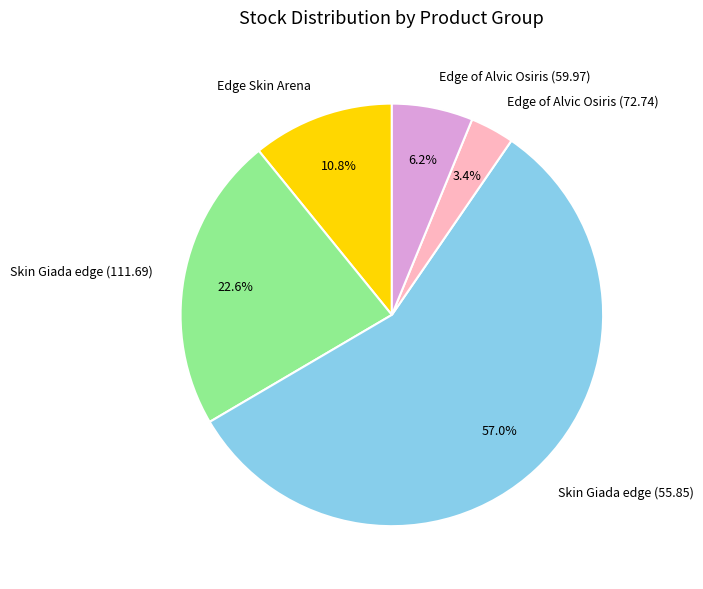

How many segments does this pie chart have?

5